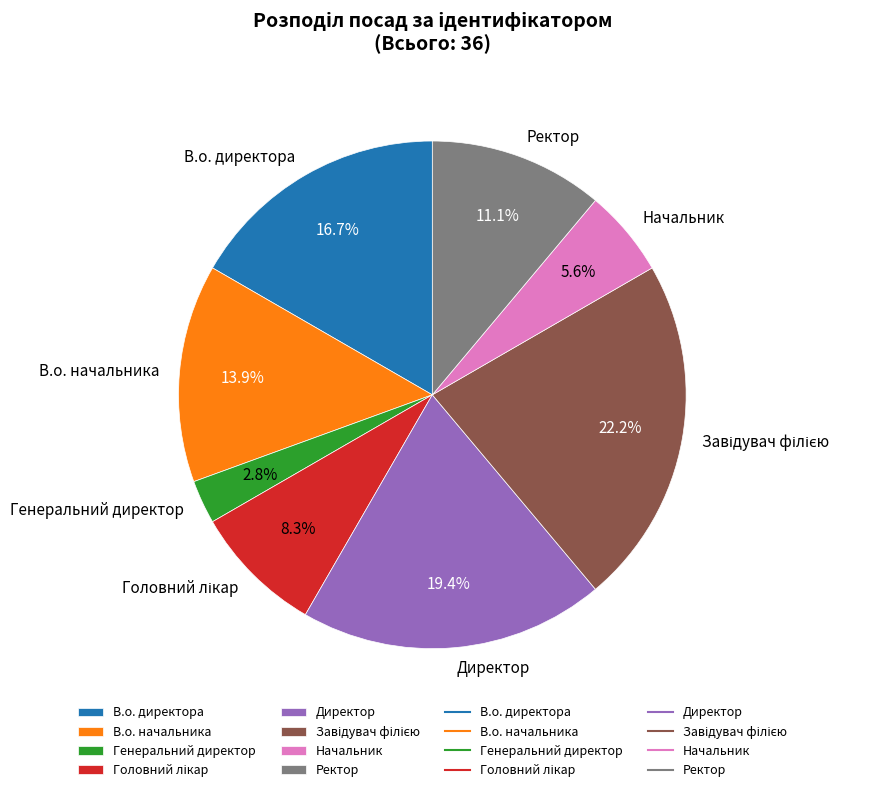

What portion of the pie excludes В.о. директора?

83.3%